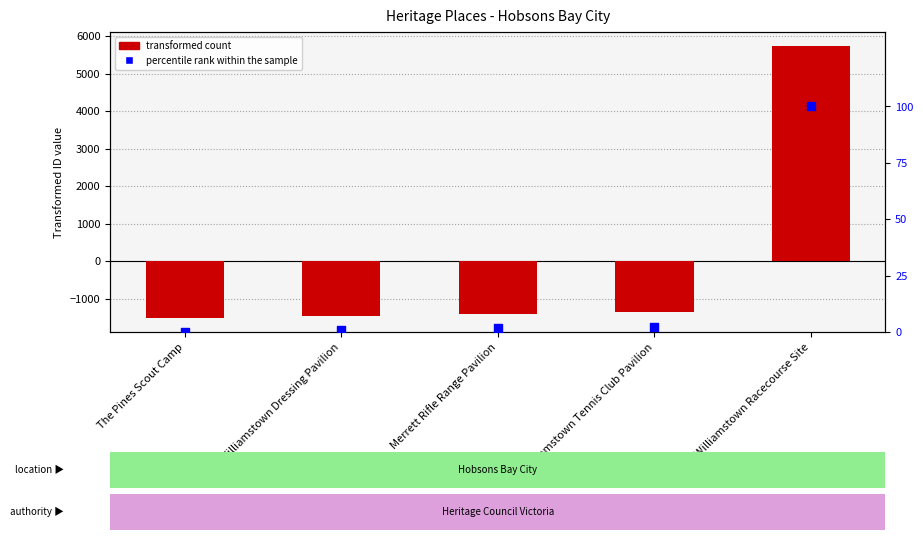

At how many categories does at least one series exceed -488?

5